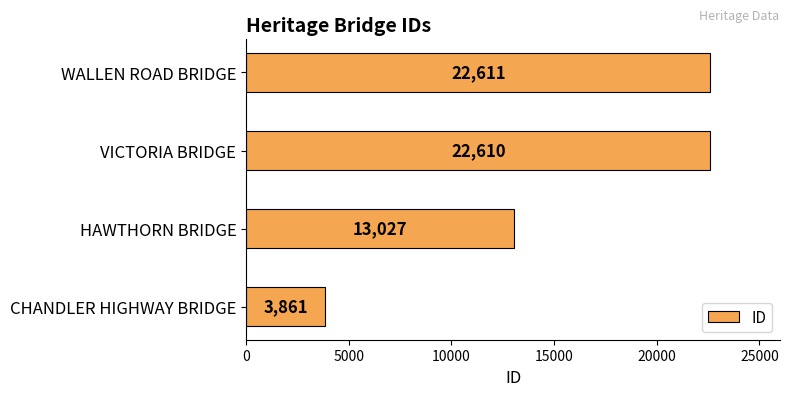

At which label is the value closest to 13236?

HAWTHORN BRIDGE